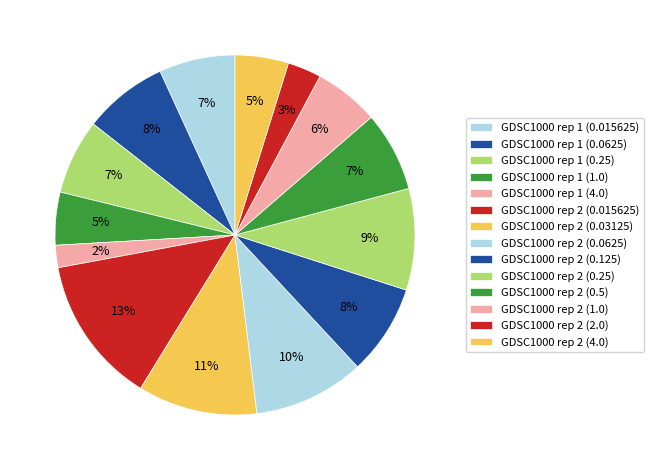

The GDSC1000 rep 2 (2.0) slice represents 3% of the pie. True or false?

True